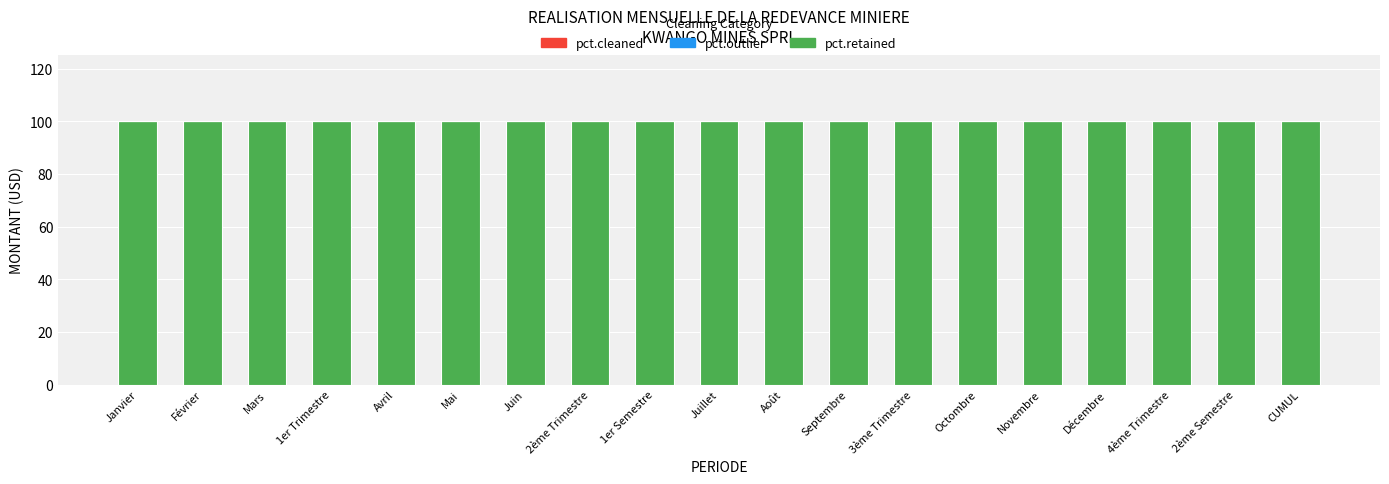

Reading left to right, list all the values displayed in this chart.

pct.retained: 100	100	100	100	100	100	100	100	100	100	100	100	100	100	100	100	100	100	100
pct.cleaned: 0	0	0	0	0	0	0	0	0	0	0	0	0	0	0	0	0	0	0
pct.outlier: 0	0	0	0	0	0	0	0	0	0	0	0	0	0	0	0	0	0	0